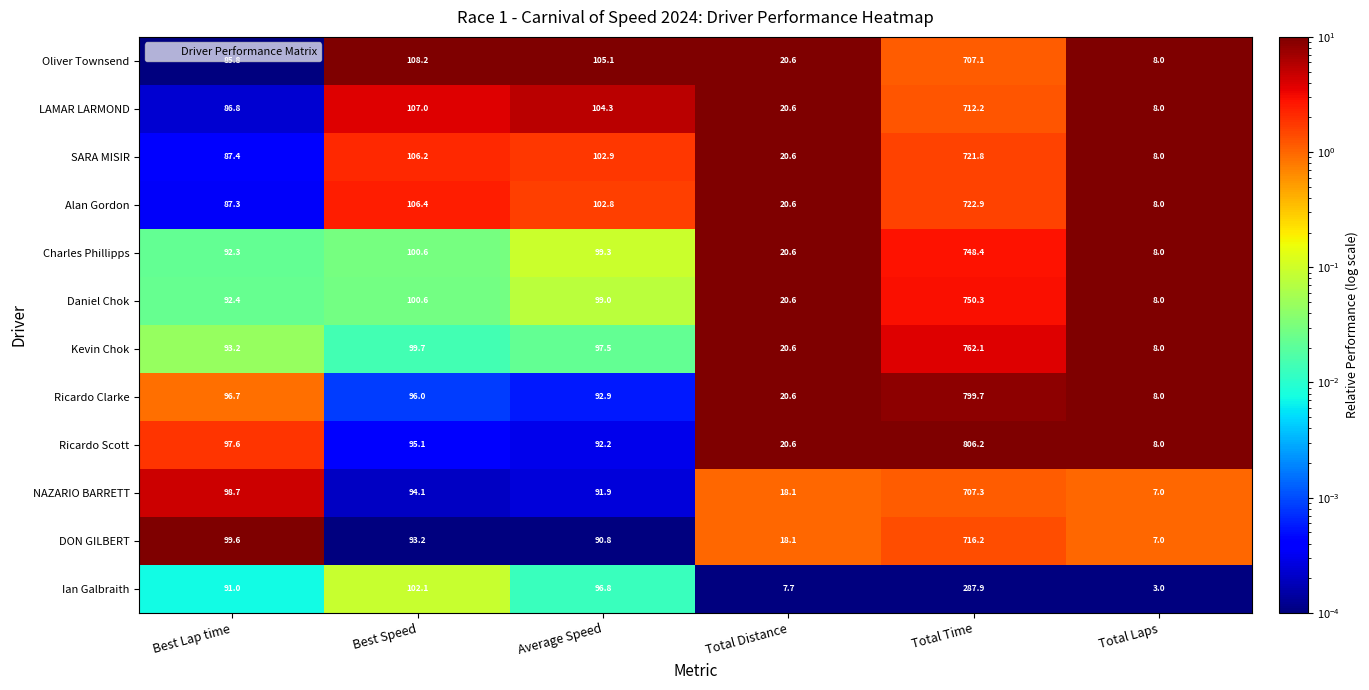

List the series in order of their peak value, lowest first.

Ian Galbraith, Oliver Townsend, NAZARIO BARRETT, LAMAR LARMOND, DON GILBERT, SARA MISIR, Alan Gordon, Charles Phillipps, Daniel Chok, Kevin Chok, Ricardo Clarke, Ricardo Scott